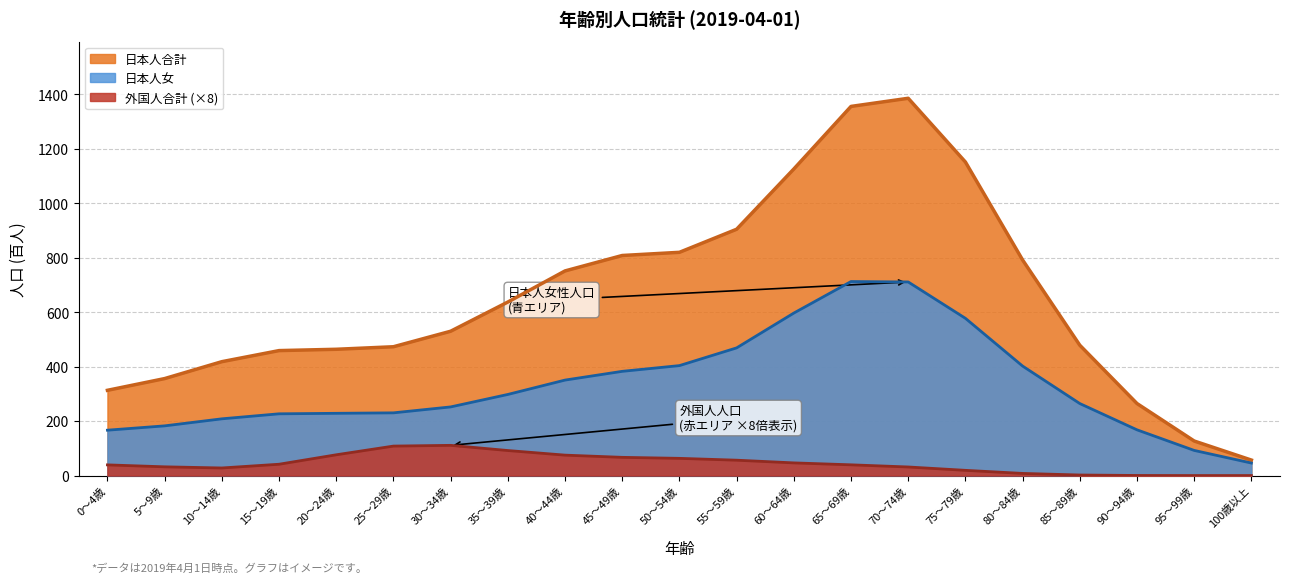

What is the average value of the 日本人女 series?

331.9